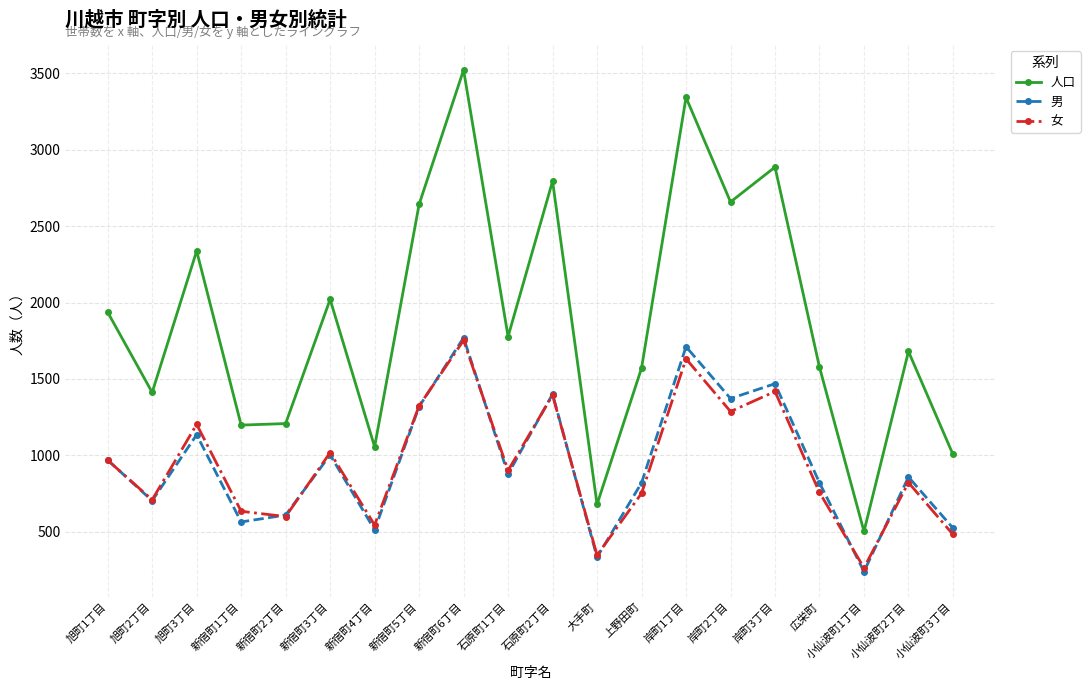

What is the label of the 4th point from the left?

新宿町1丁目